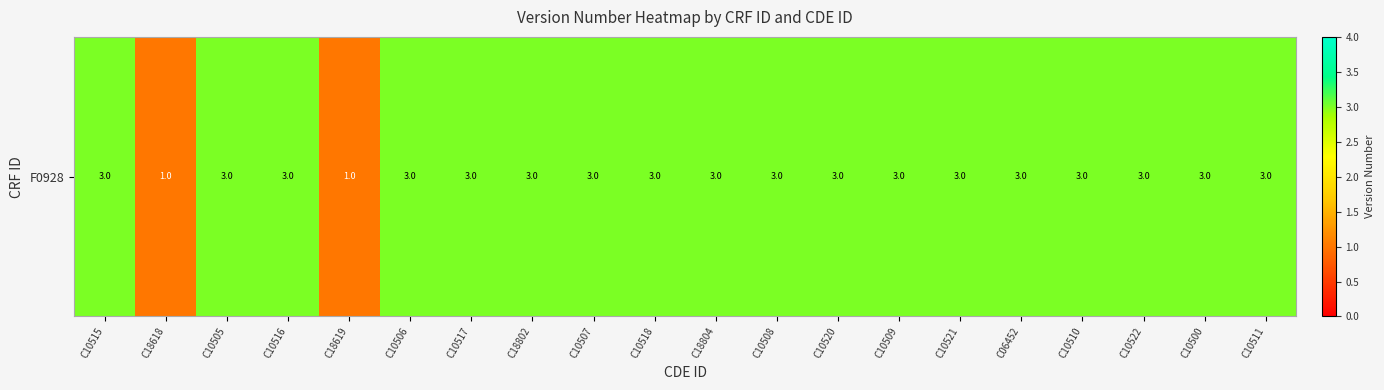

What is the sum of the values at C10505 and C06452?

6